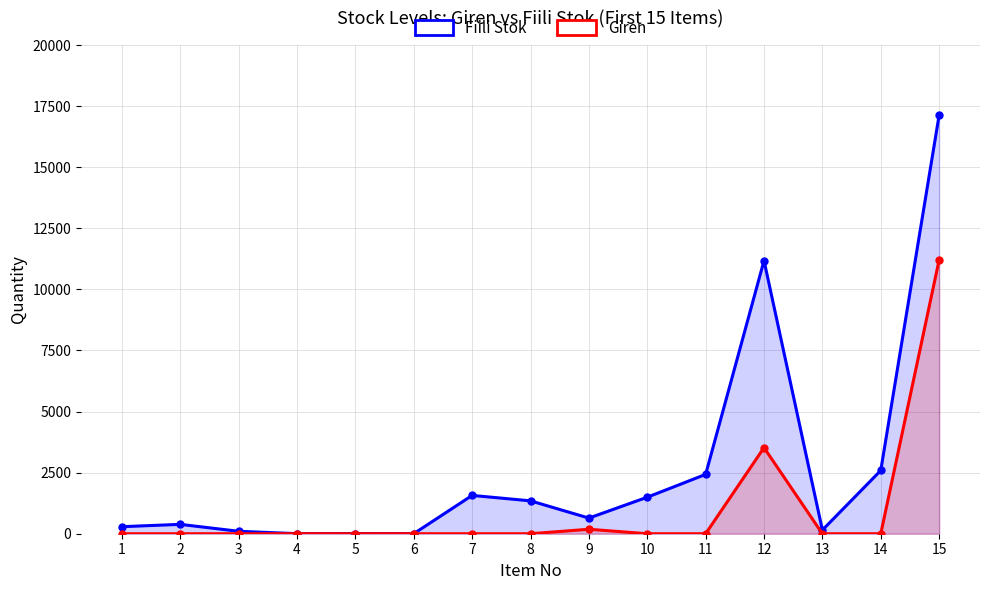

At 12, list the series in order from largest to smallest.

Fiili Stok, Giren